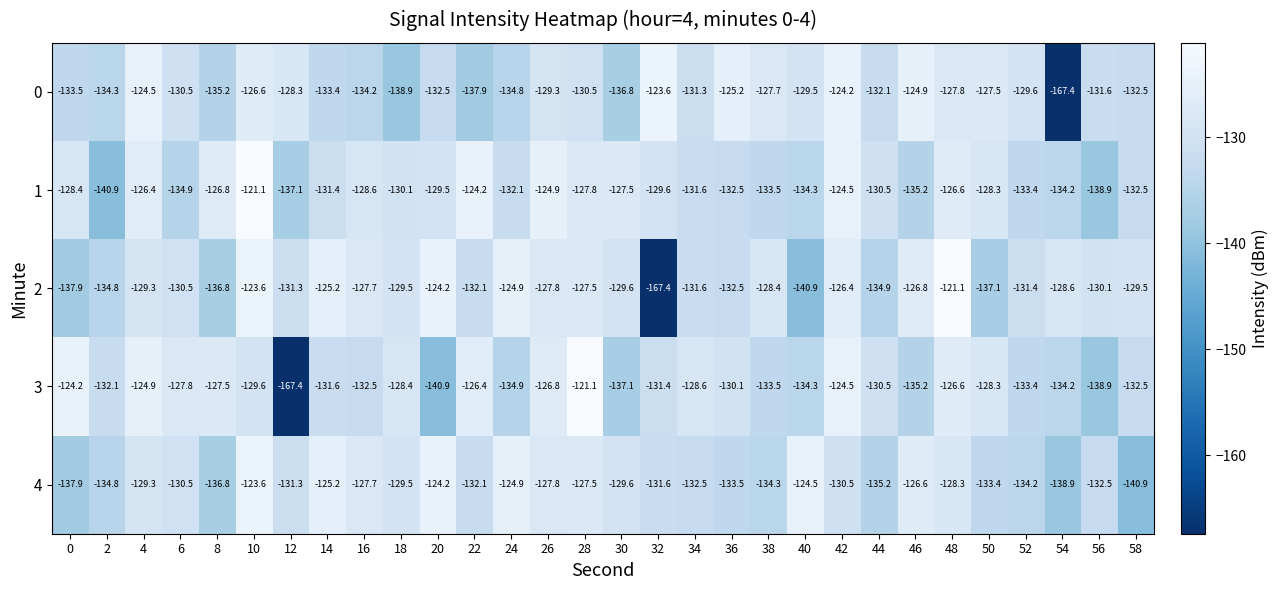

What is the spread (max minus min) of values at 50?

9.6